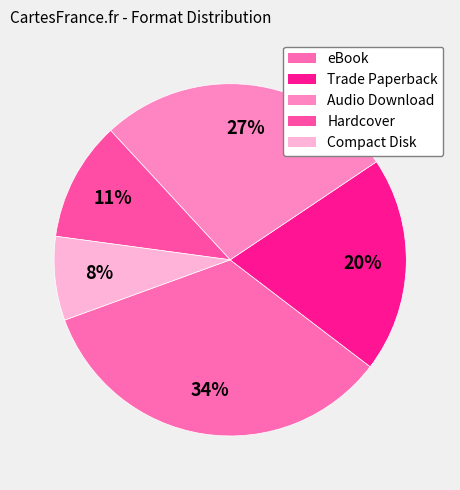

To the nearest percent, what is the difference between the largest and smallest slice percentages?

26%